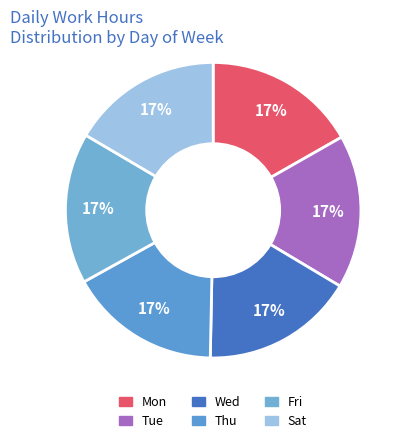

How many segments does this pie chart have?

6